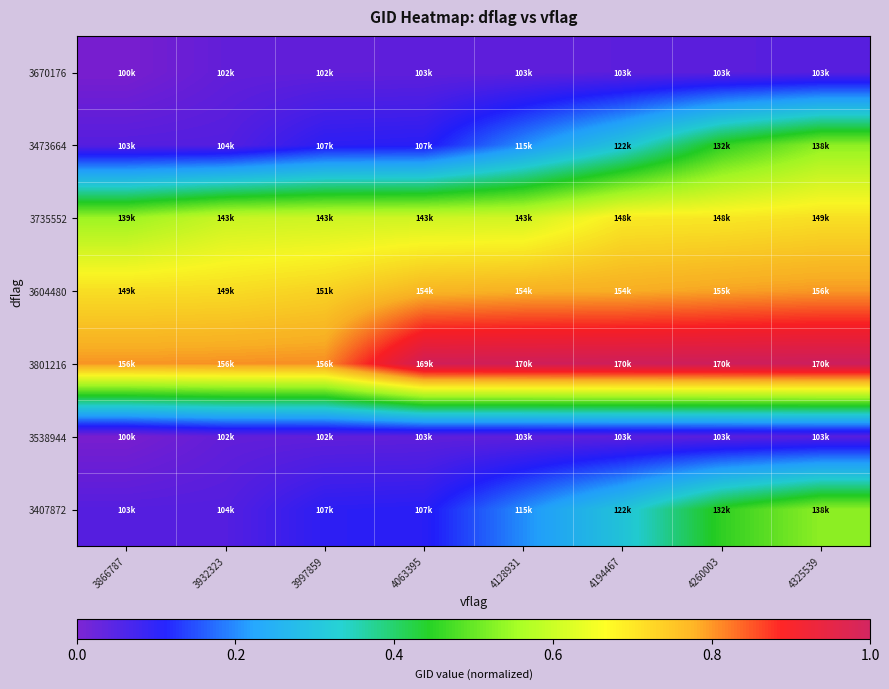

Between 3932323 and 4063395, which series saw the biggest shift?

3801216